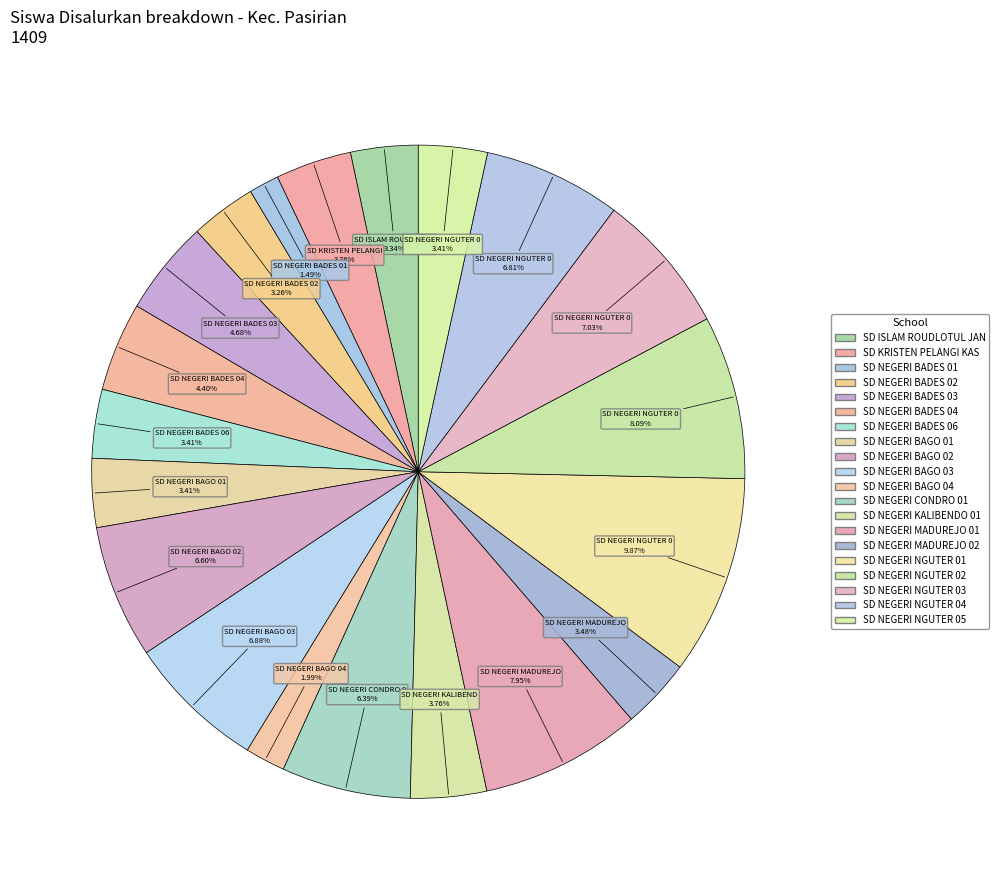

Which category has the smallest portion of the pie?

SD NEGERI BADES 01